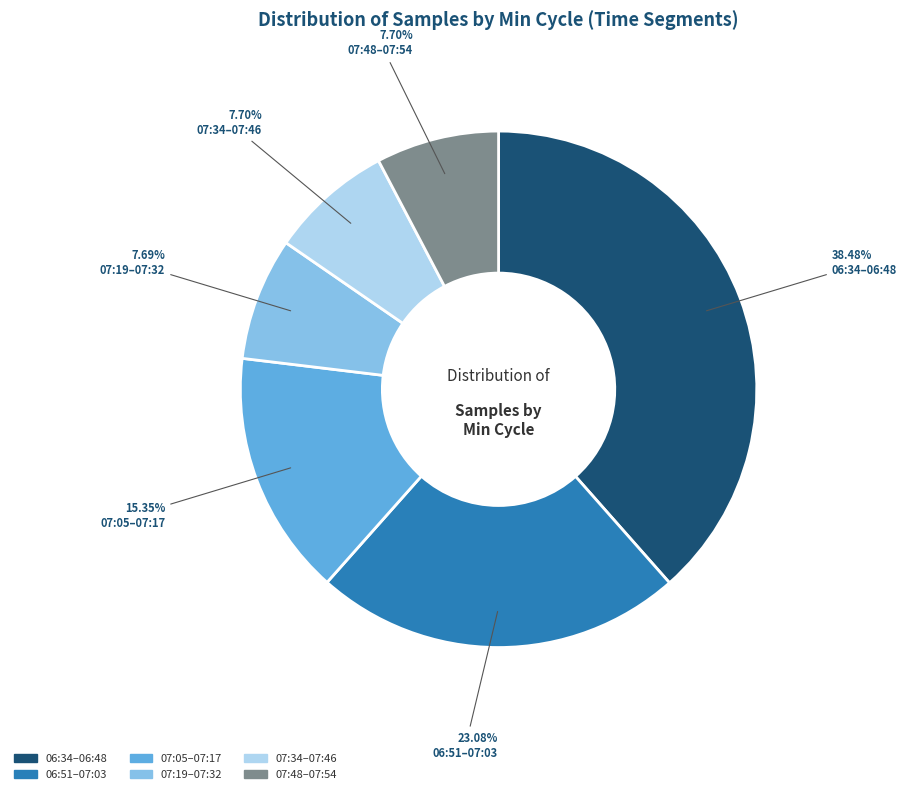

Is there a majority slice in this chart?

No